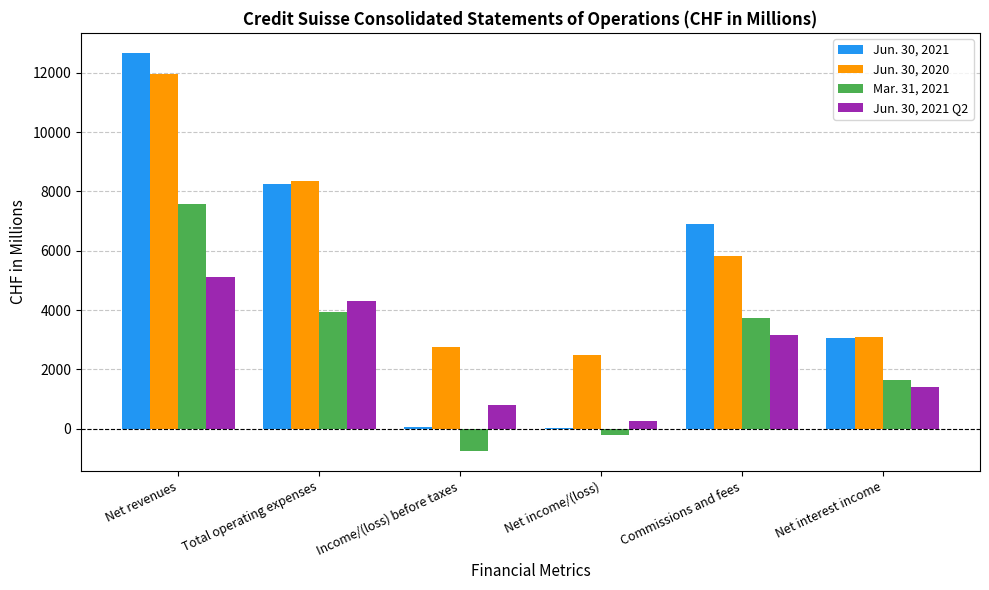

Which series changed the most between Total operating expenses and Commissions and fees?

Jun. 30, 2020